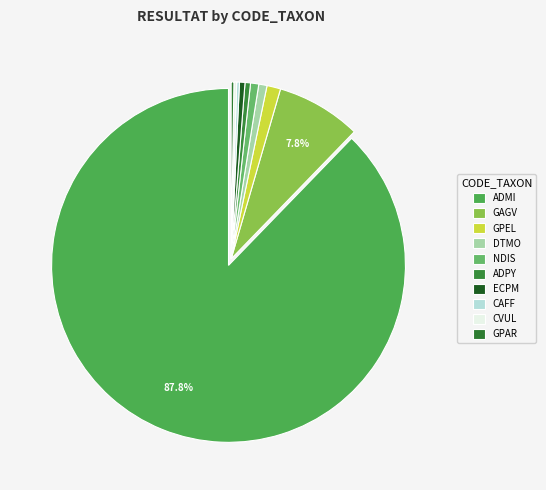

Is it true that NDIS is 7% of the pie?

False